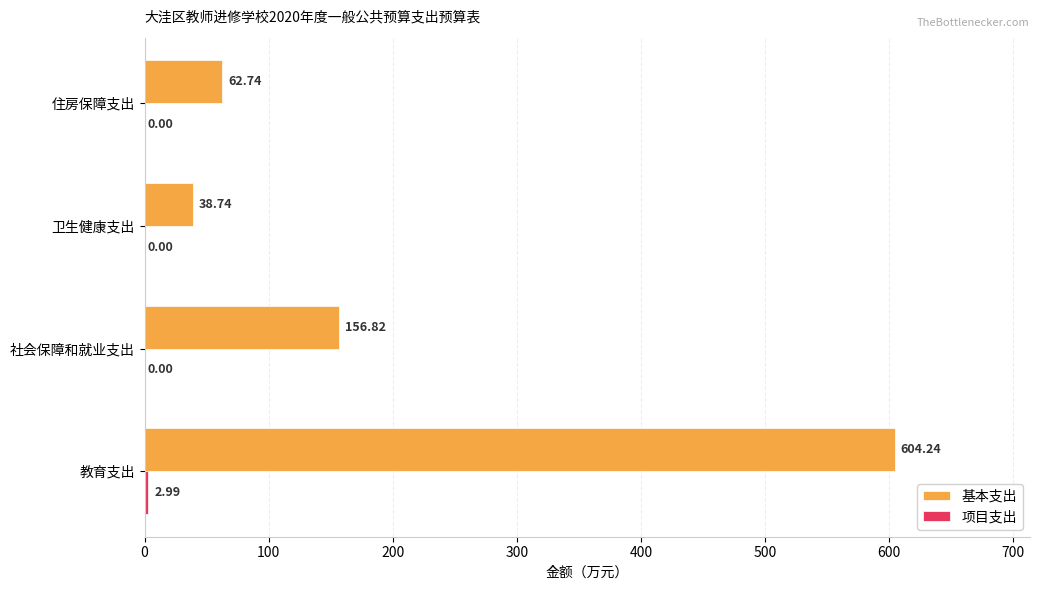

How many data points in 基本支出 are above 156?

2